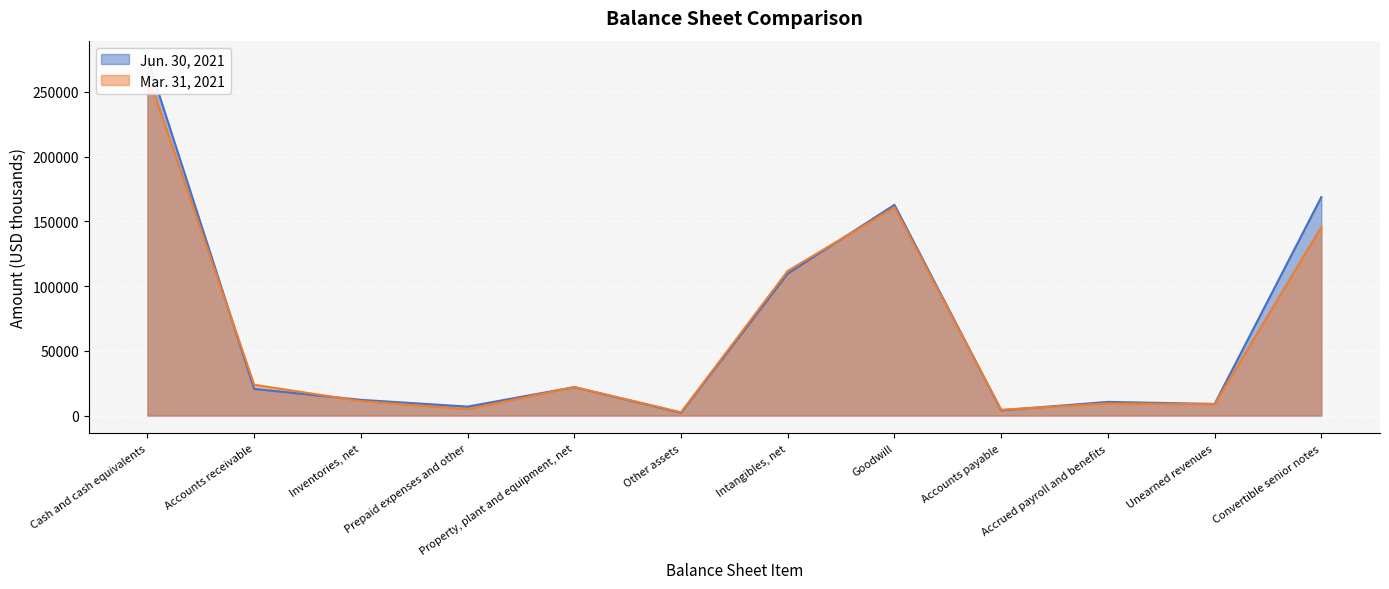

What is the difference between the Jun. 30, 2021 values at Accounts receivable and Unearned revenues?

11637